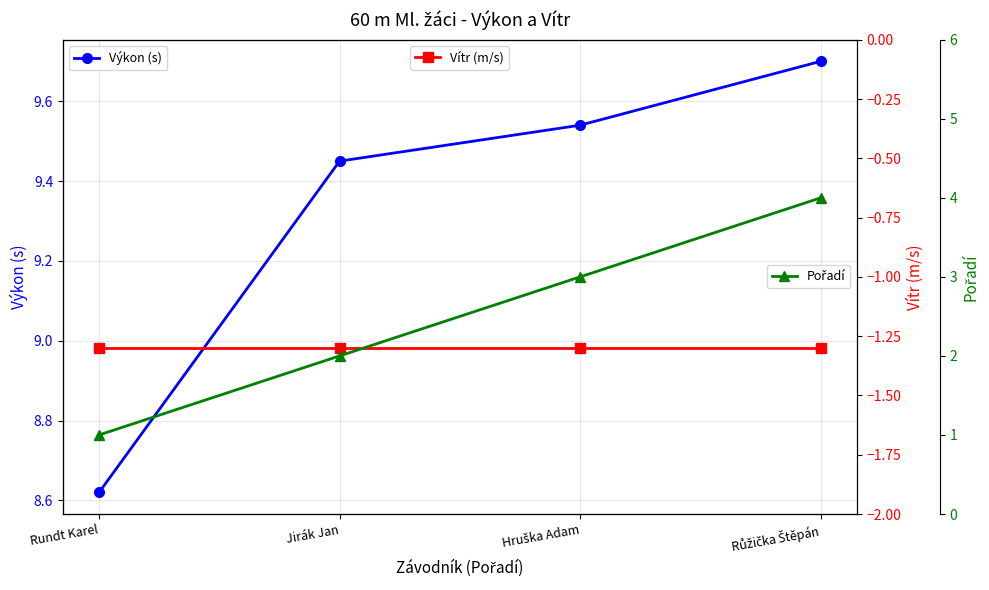

What is the total value across all series at Hruška Adam?

11.2